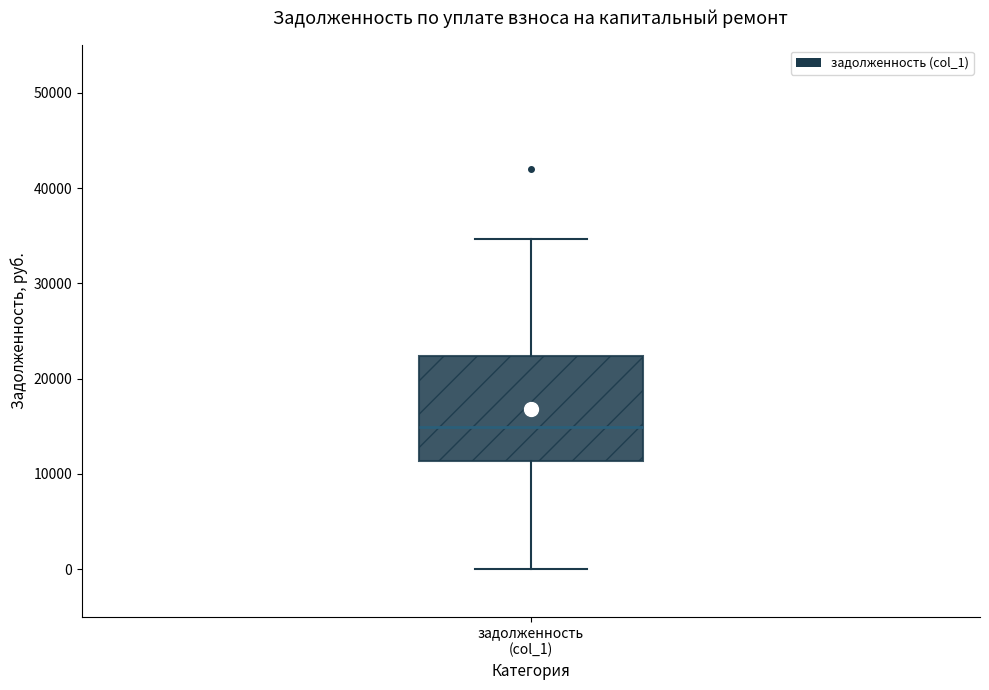

Transcribe this box plot: give where the median line is, the range the box spans, and where the two whiskers end, as read against the y-axis. The values are not printed on the chart, so give them approximately, as read against the axis.

median 15000, box 11000 to 22000, whiskers 0 to 35000